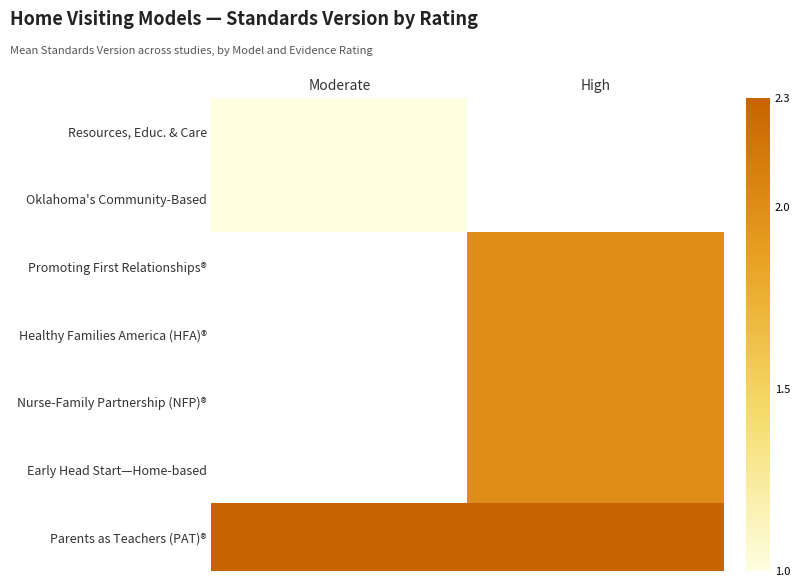

Which label corresponds to the largest value in the chart?

Moderate